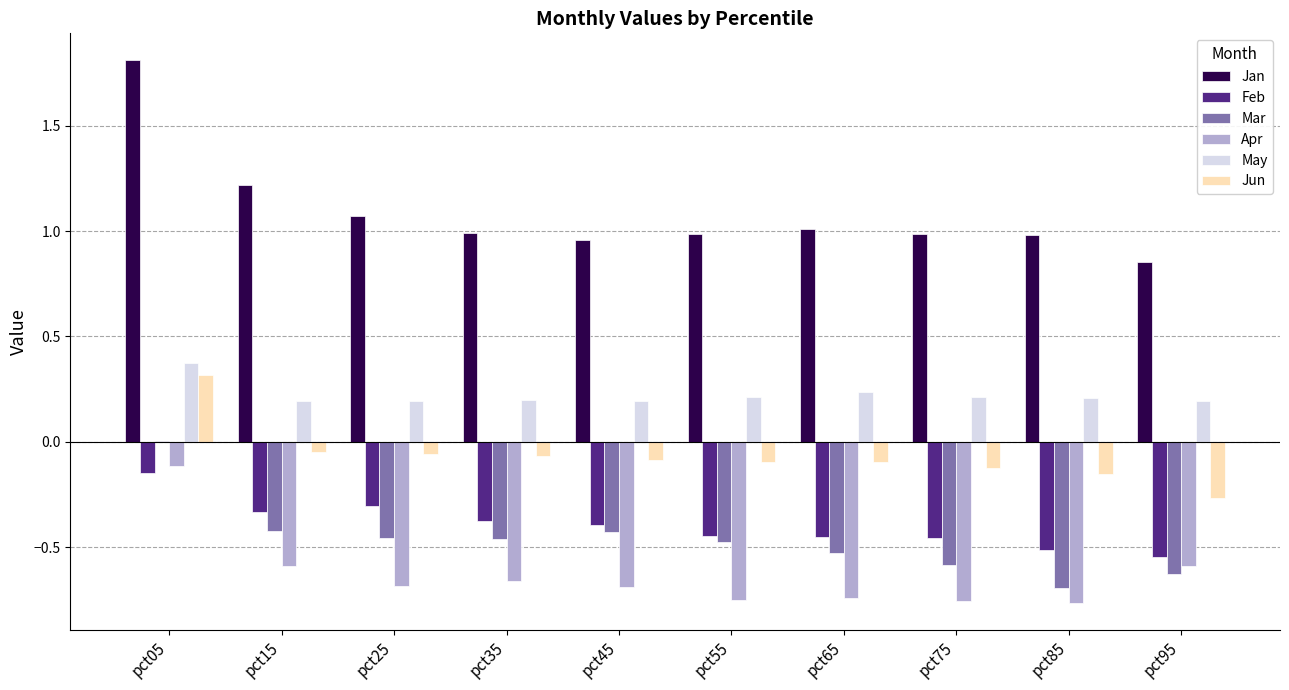

Which series has the largest range (max minus min)?

Jan